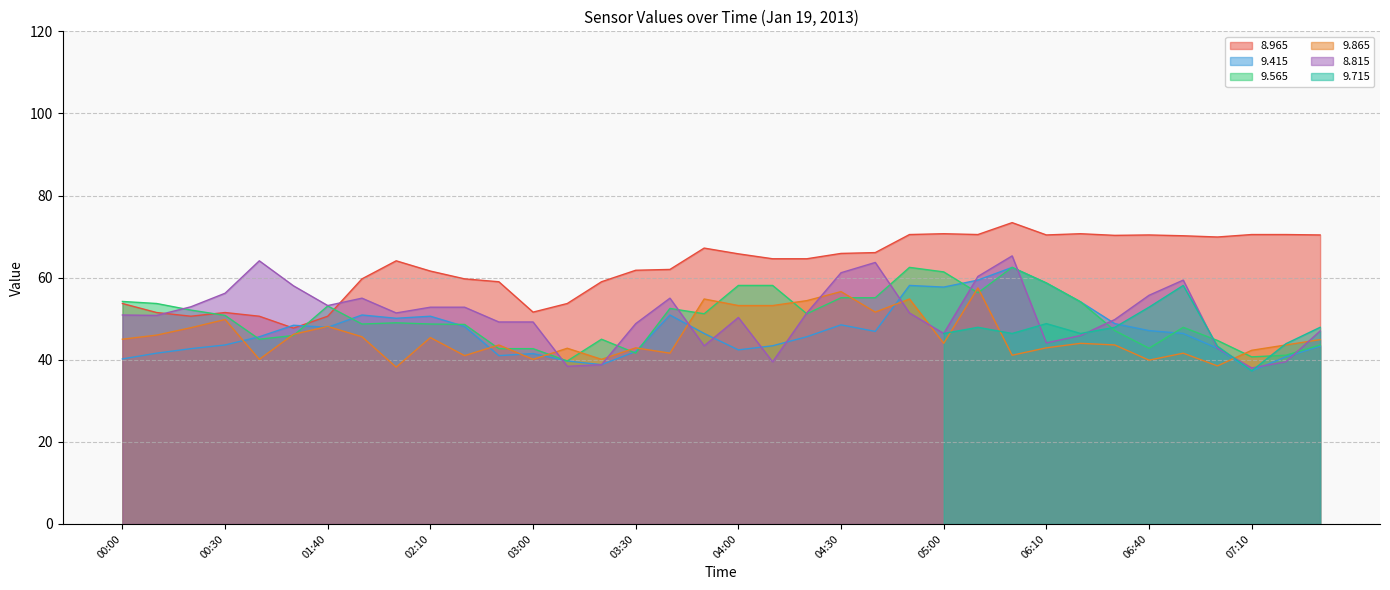

What is the lowest value of the 8.815 series?

38.0